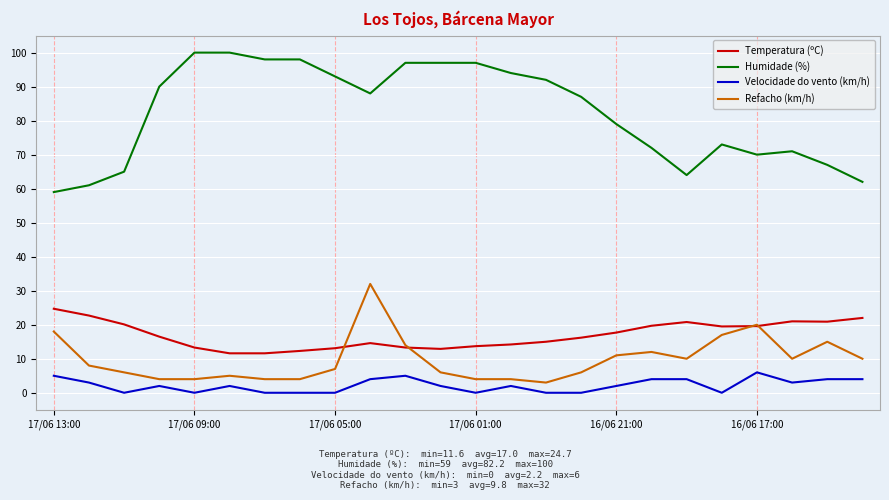

Does the chart have visible grid lines?

Yes